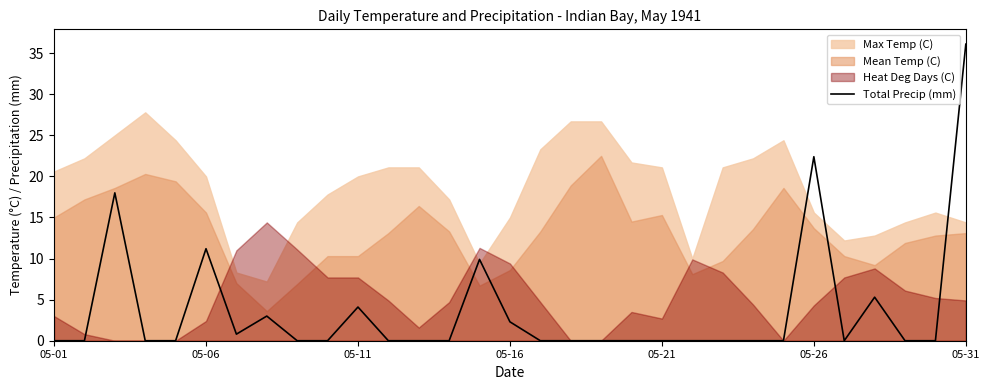

Does the chart display data point markers on the line(s)?

No